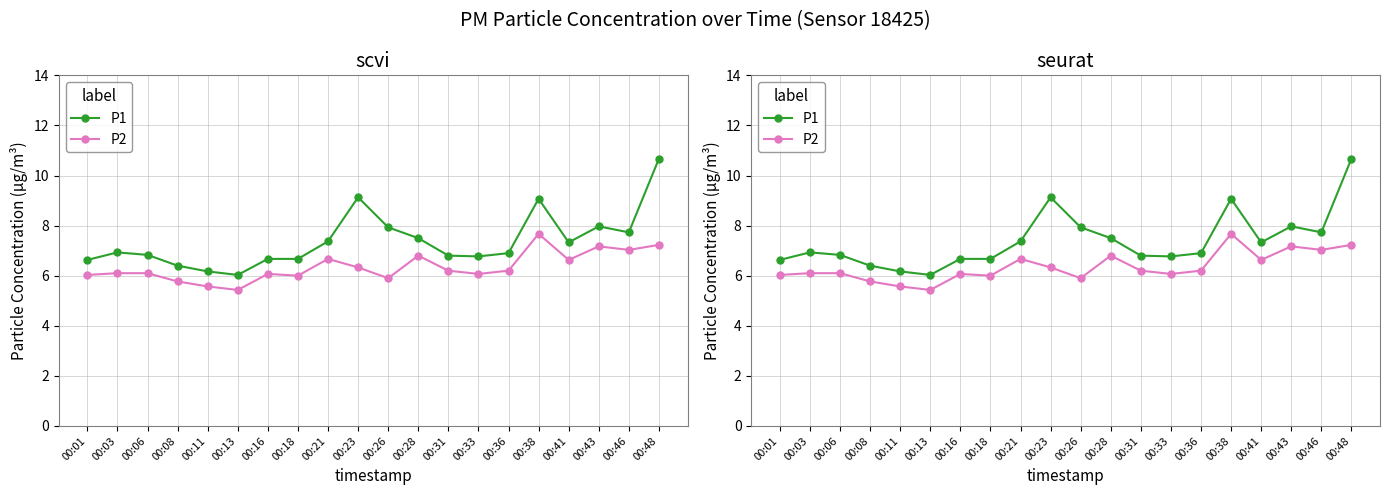

In P1, how many points are higher than both neighbors (excluding endpoints)?

4